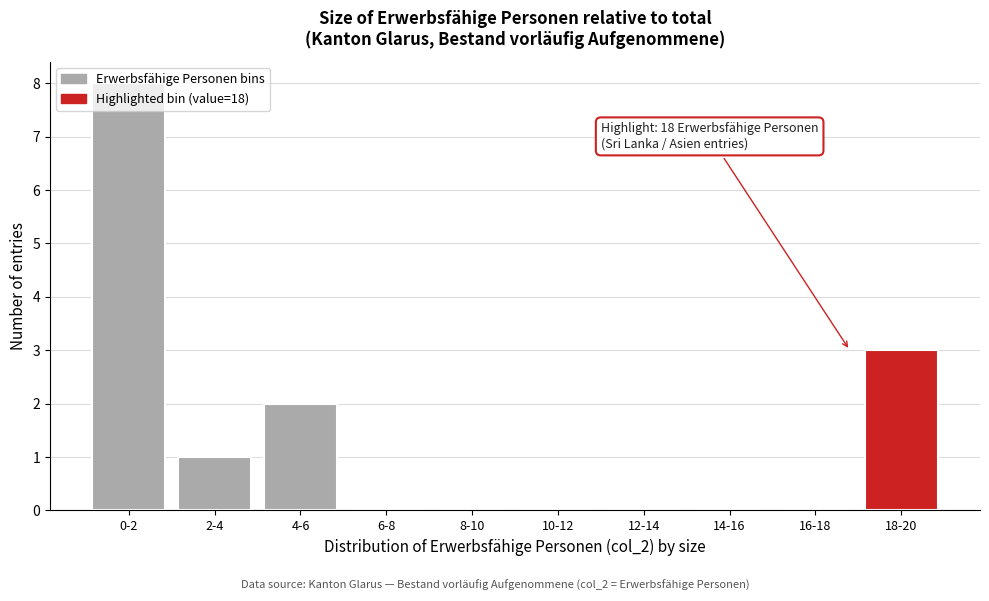

Which category has the highest value across all series?

0-2